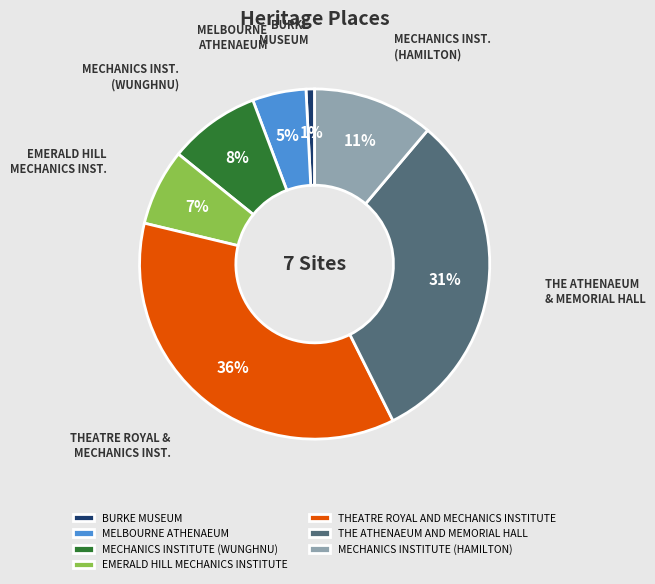

Count the number of slices in the pie.

7